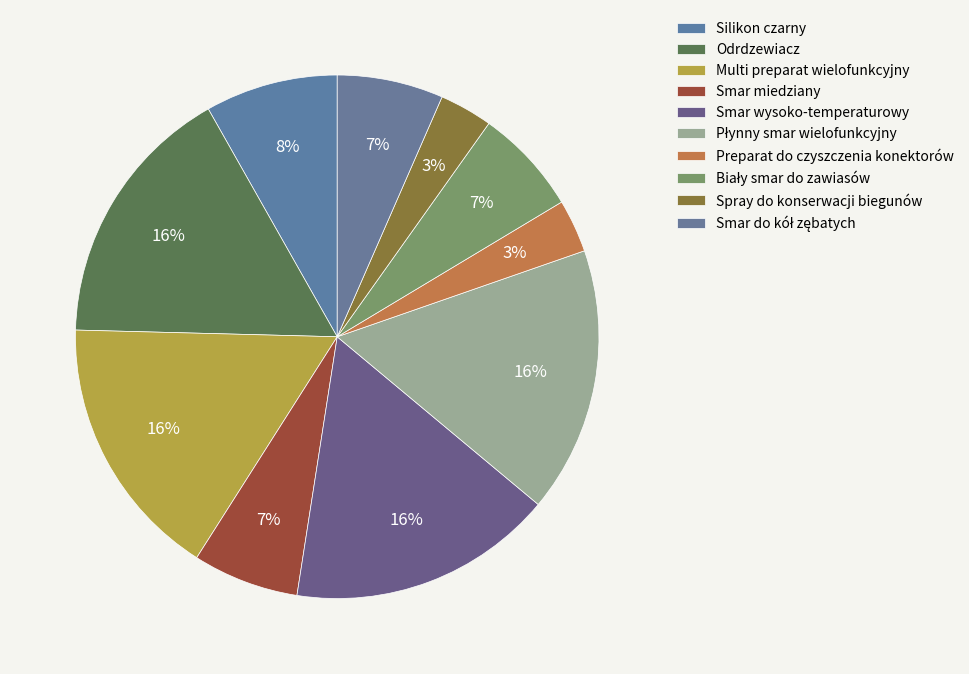

How many segments does this pie chart have?

10